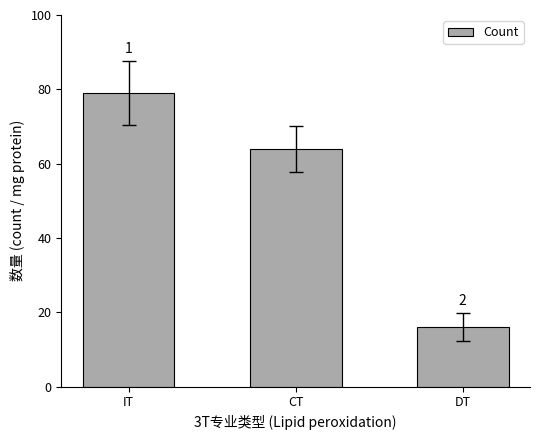

True or false: the data shows 79 at IT.

True